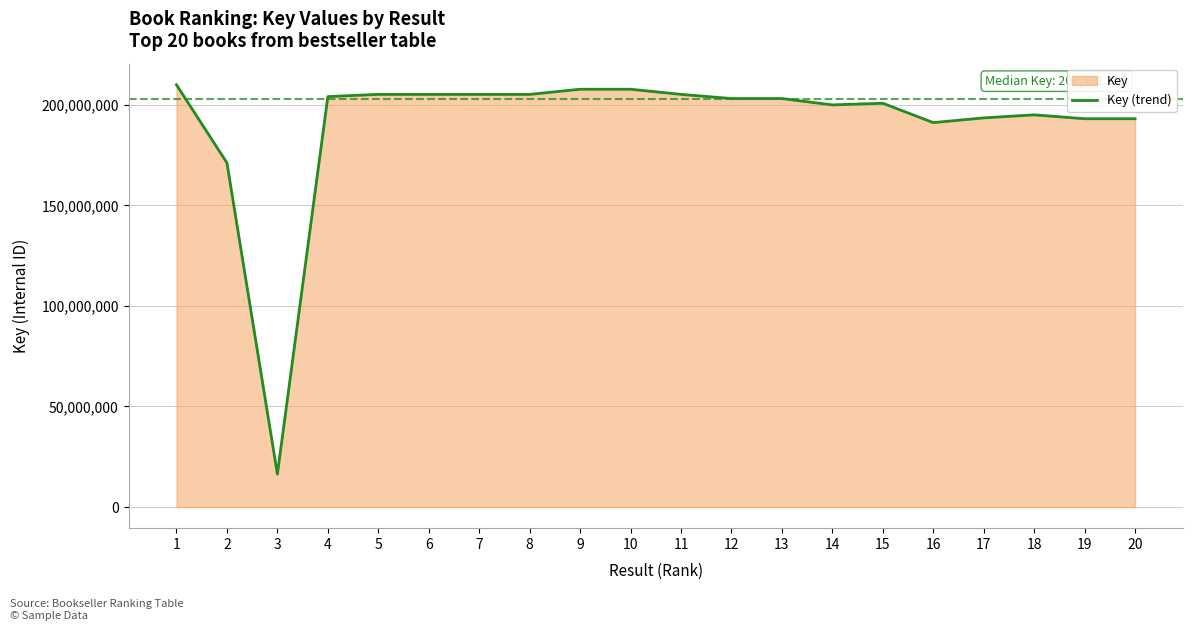

List the labels in order of value, smallest first.

3, 2, 16, 19, 20, 17, 18, 14, 15, 13, 12, 4, 8, 7, 5, 6, 11, 10, 9, 1